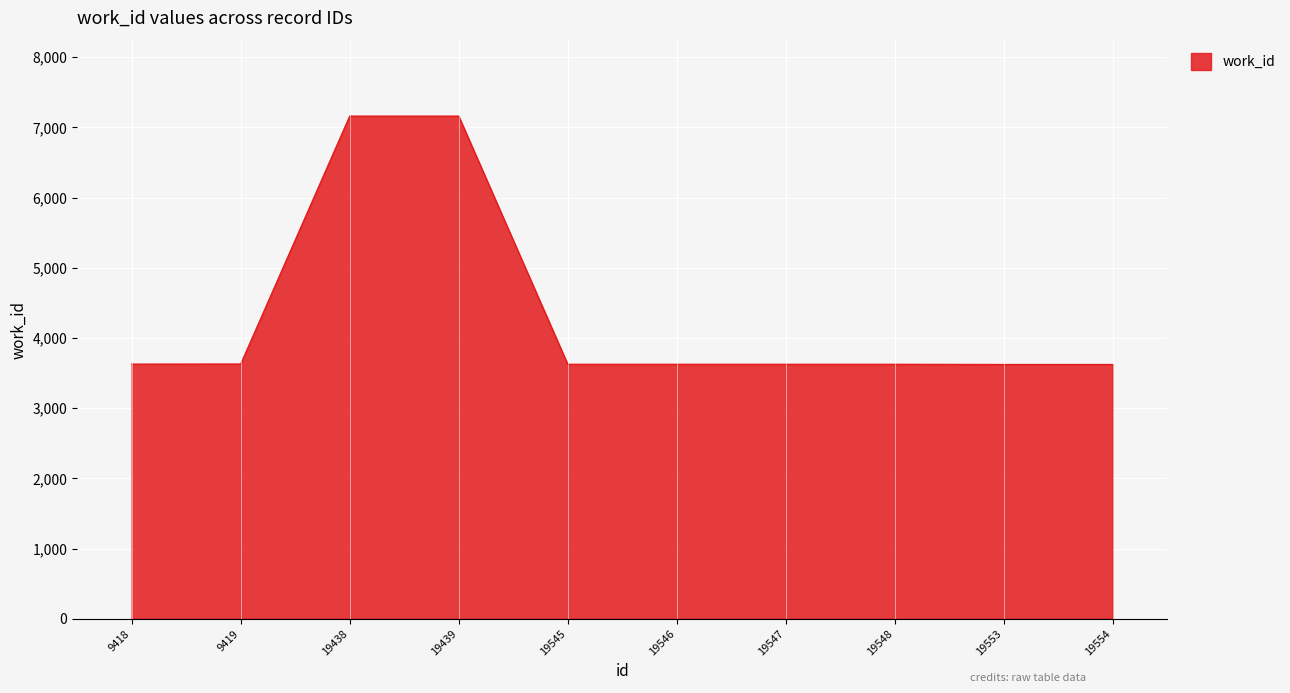

What is the average value?

4333